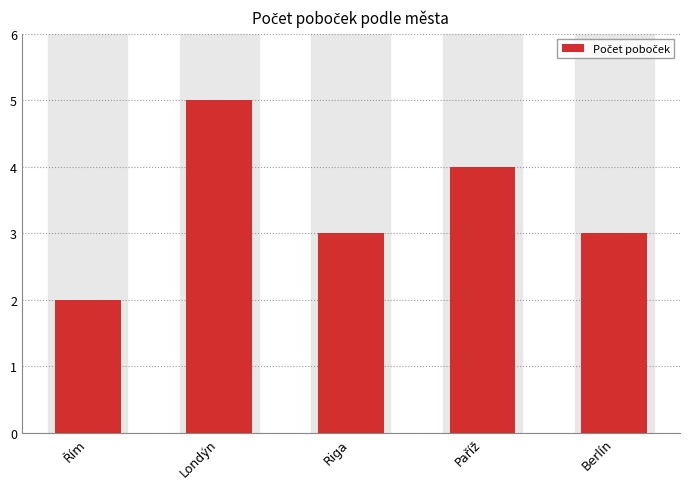

What is the sum of the values at Riga and Řím?

5